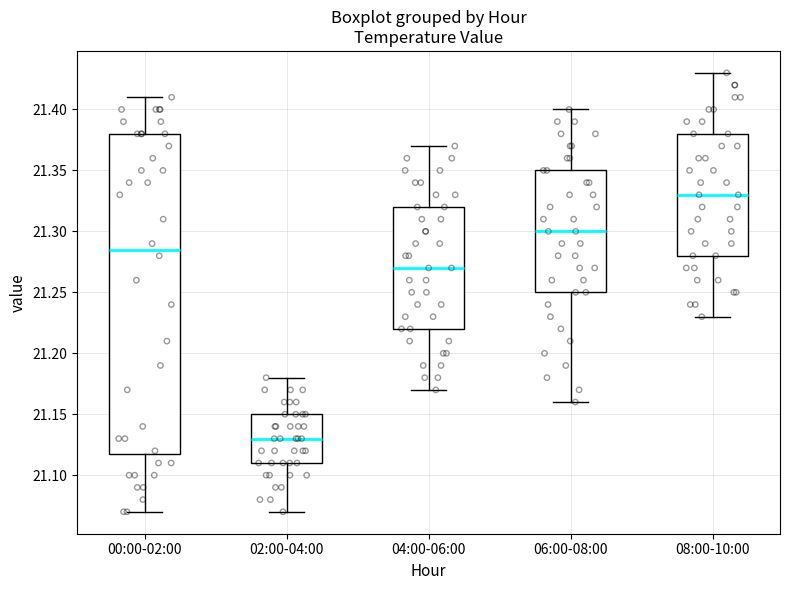

Reading left to right, read every box against the y-axis: the position of its median line, the range the box covers, and the ends of its whiskers. The values are not printed on the chart, so give them approximately, as read against the axis.

00:00-02:00: median 21.285, box 21.120 to 21.380, whiskers 21.070 to 21.410
02:00-04:00: median 21.130, box 21.110 to 21.150, whiskers 21.070 to 21.180
04:00-06:00: median 21.270, box 21.220 to 21.320, whiskers 21.170 to 21.370
06:00-08:00: median 21.300, box 21.250 to 21.350, whiskers 21.160 to 21.400
08:00-10:00: median 21.330, box 21.280 to 21.380, whiskers 21.230 to 21.430